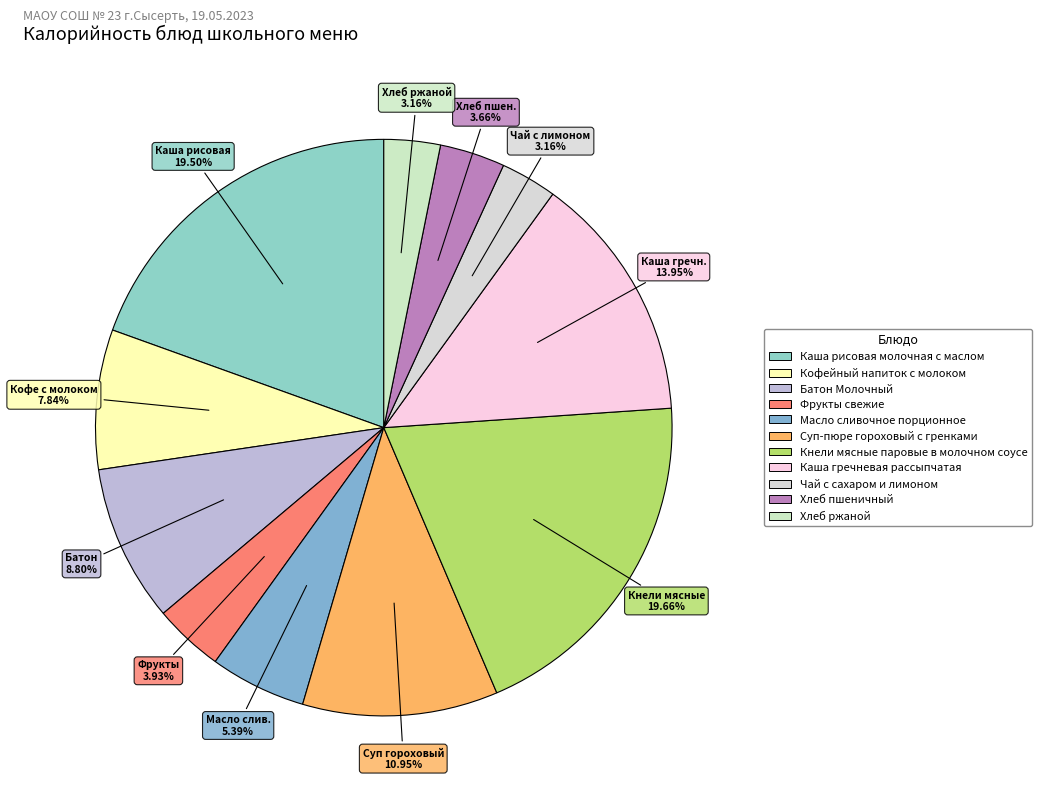

Between Фрукты свежие and Батон Молочный, which is larger?

Батон Молочный